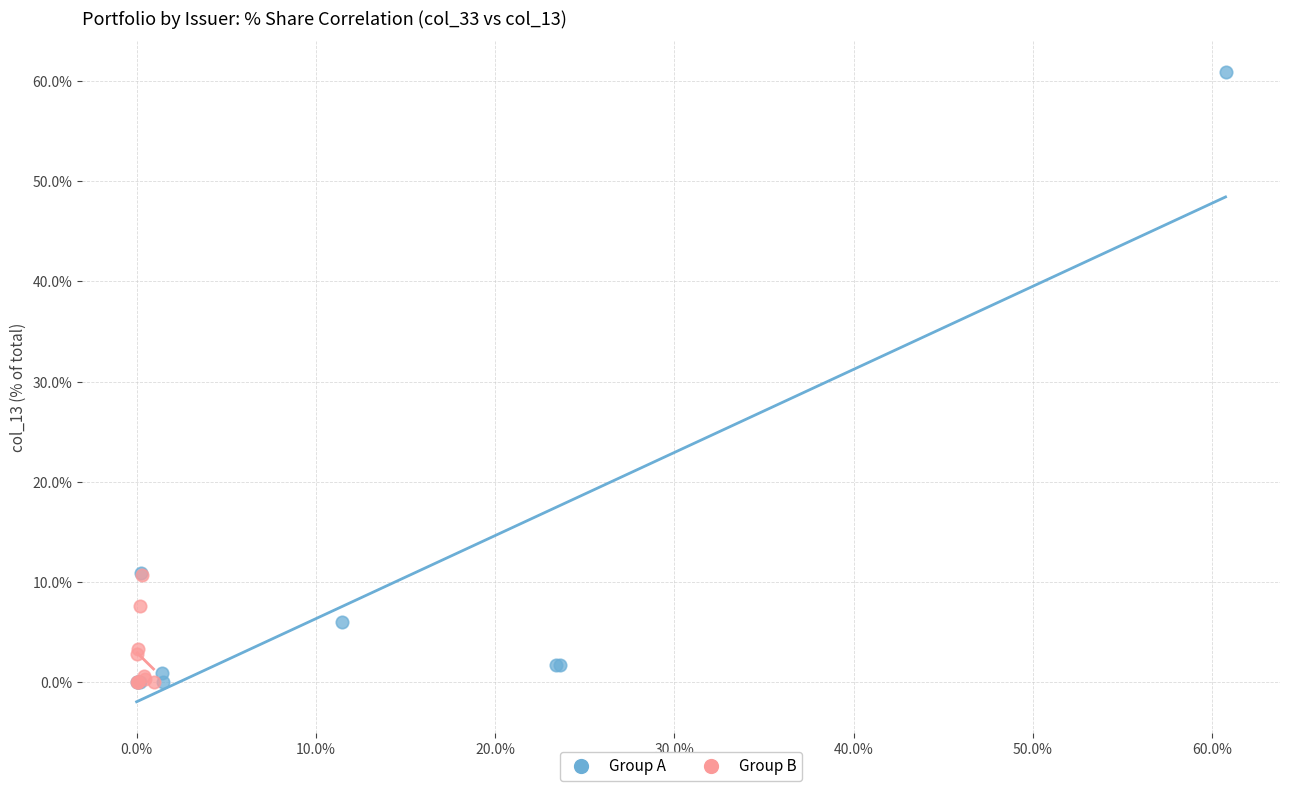

What are all the series names shown in the legend?

Group A, Group B